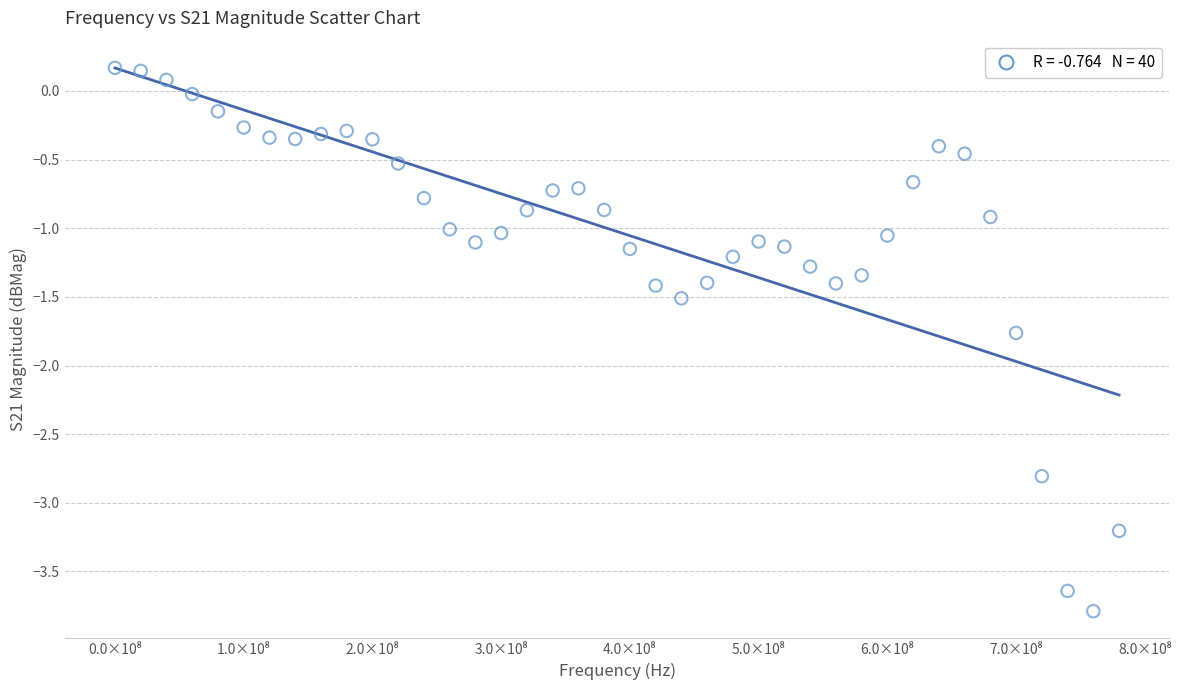

What is the range of Y values (max minus min)?

4.0